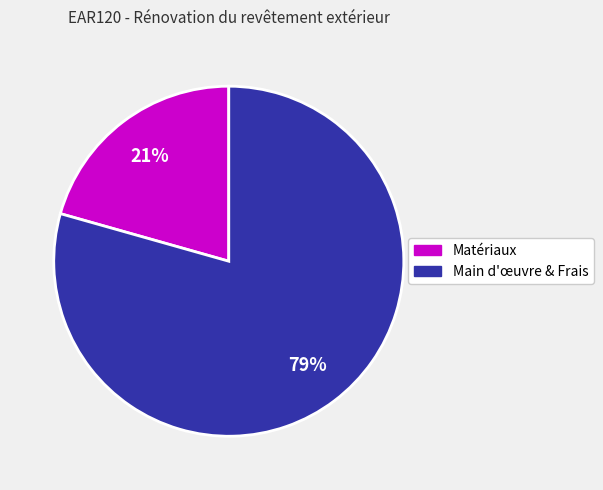

To the nearest percent, what is the average slice percentage?

50%